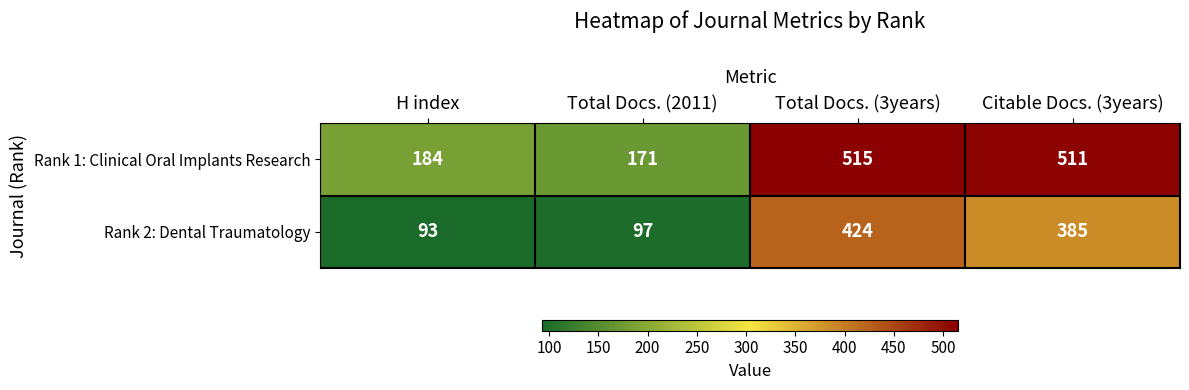

Which series has the widest spread of values?

Rank 1: Clinical Oral Implants Research